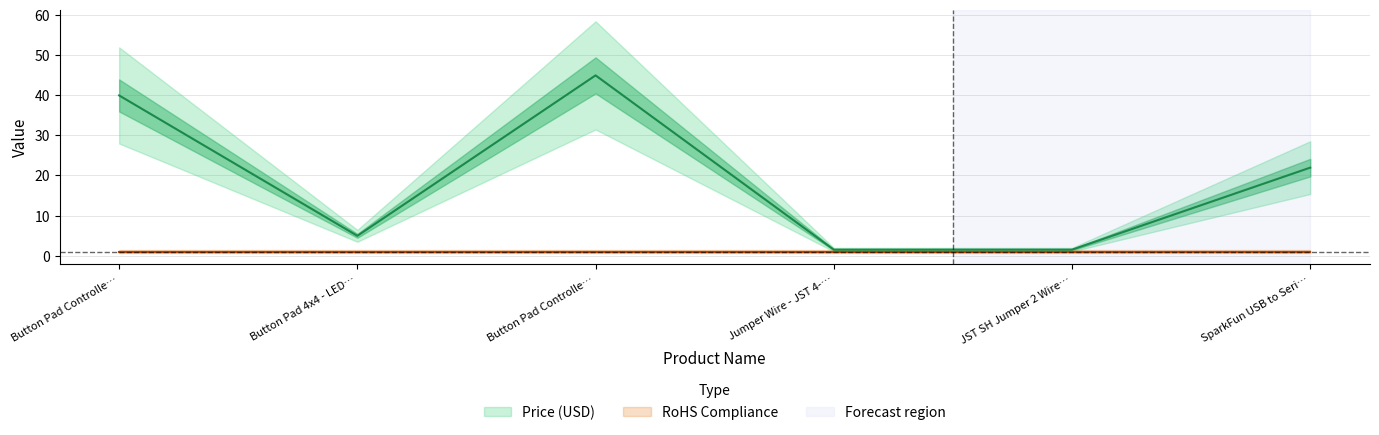

The value at JST SH Jumper 2 Wire… is 2.5. True or false?

False